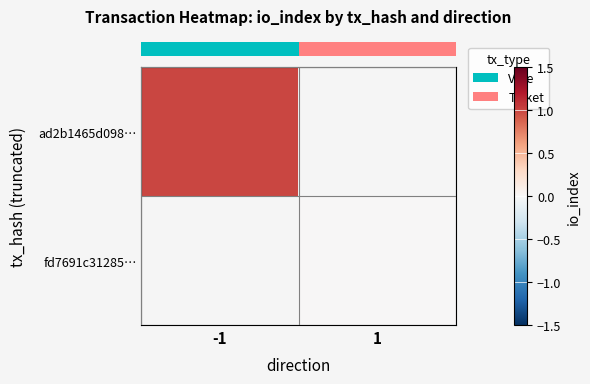

How many data points does each series have?

2